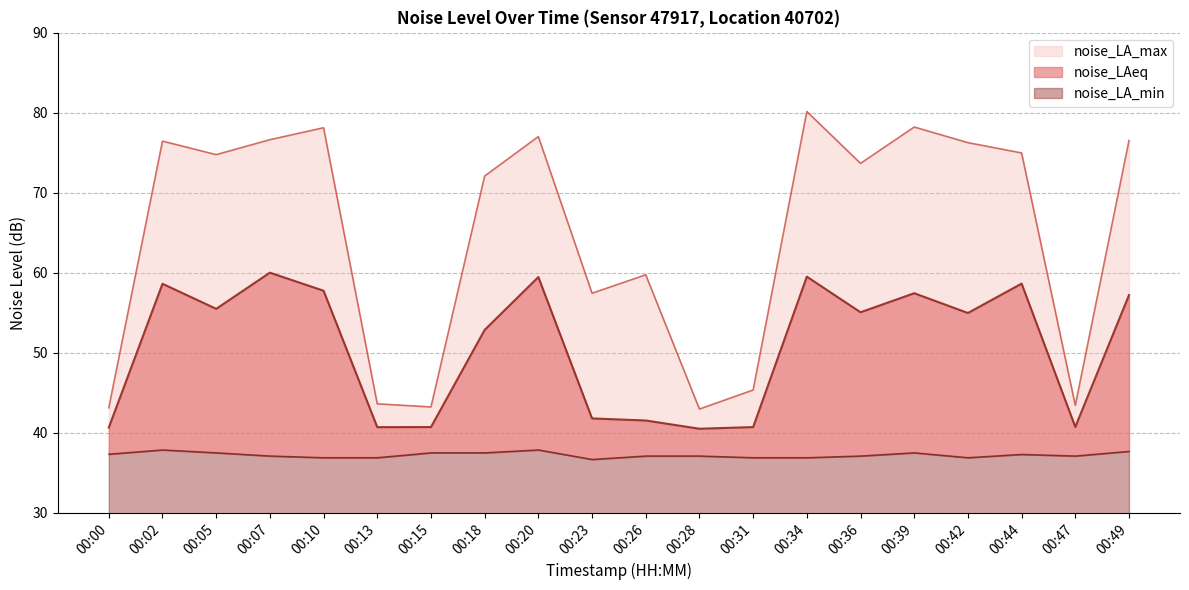

True or false: noise_LA_min has more than 2 interior local peaks.

True